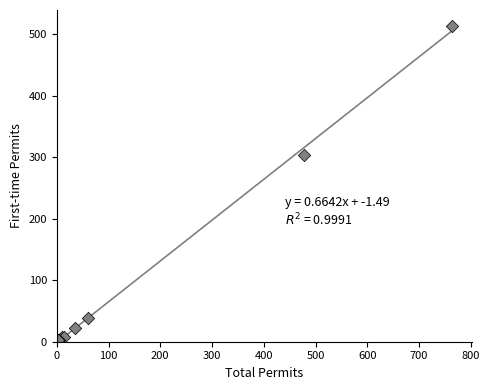

What Y value in the scatter plot is closest to 257?

303